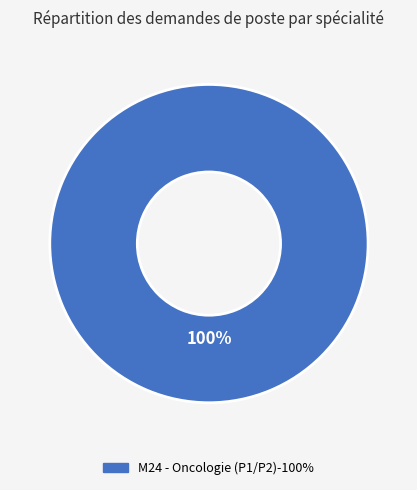

Is there a majority slice in this chart?

Yes